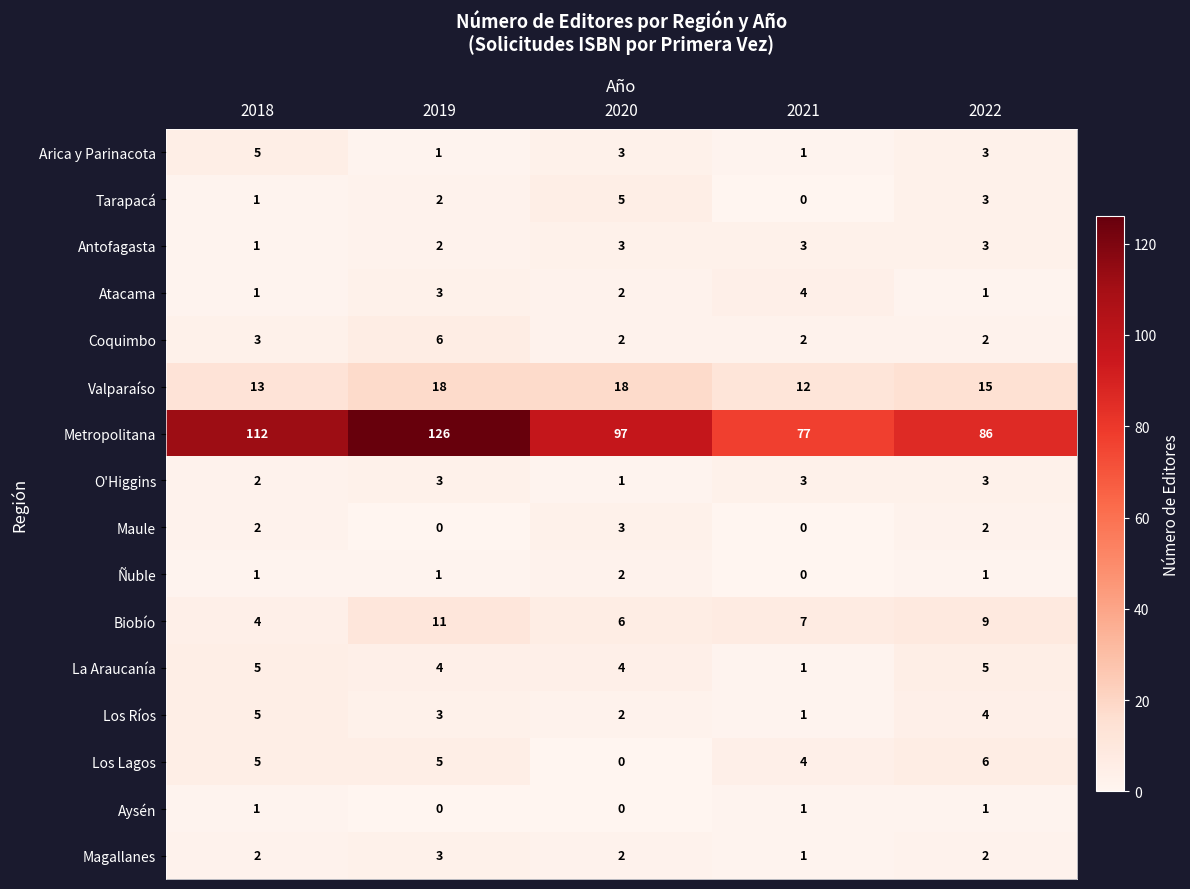

Which category has the highest value across all series?

2019